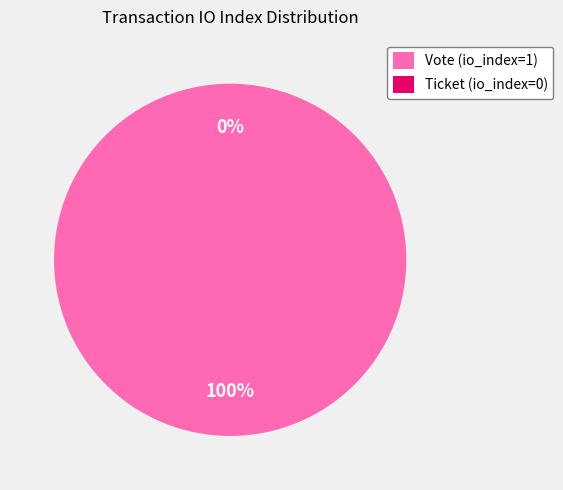

Count the number of slices in the pie.

2